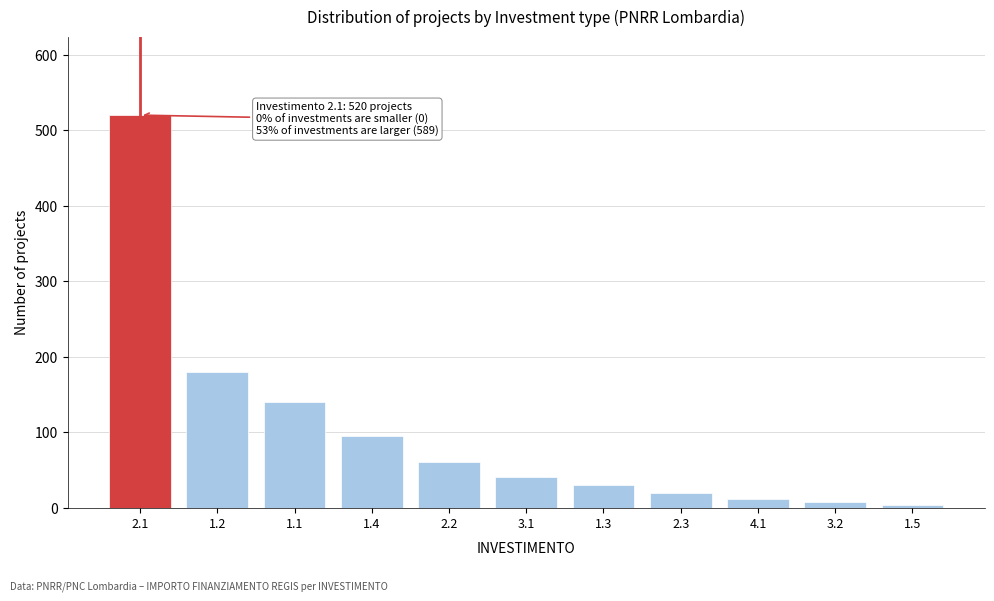

Reading right to left, extract all data points from this chart.

4	8	12	20	30	40	60	95	140	180	520